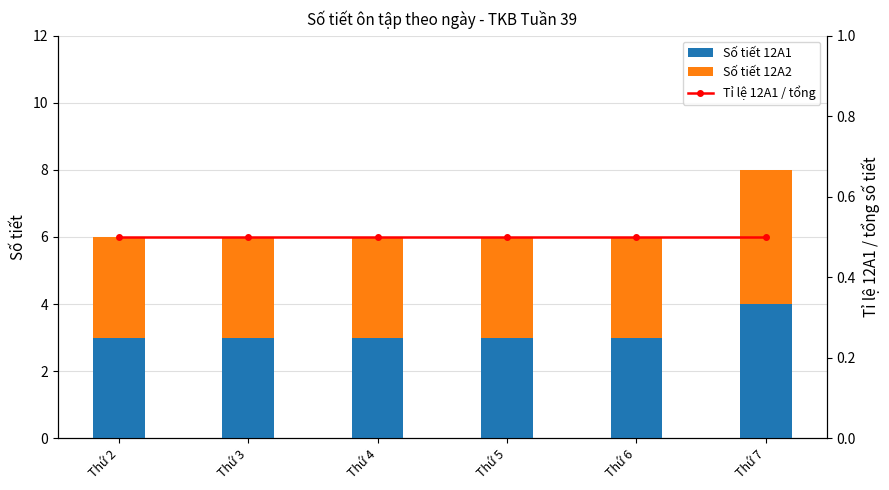

Reading left to right, extract all data points from this chart.

Số tiết 12A1: 3.0	3.0	3.0	3.0	3.0	4.0
Số tiết 12A2: 3.0	3.0	3.0	3.0	3.0	4.0
Tỉ lệ 12A1 / tổng: 0.5	0.5	0.5	0.5	0.5	0.5